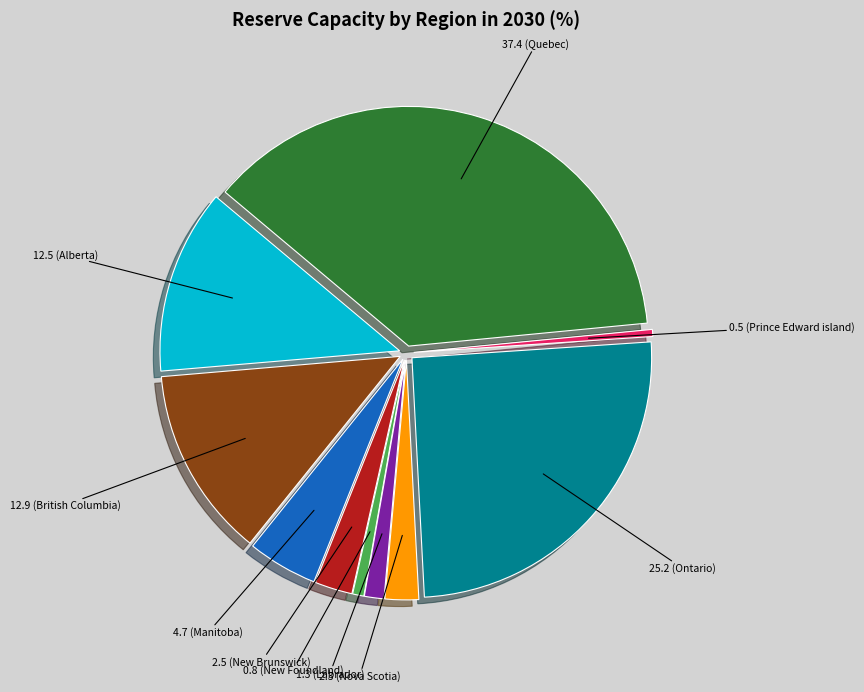

Is there a majority slice in this chart?

No